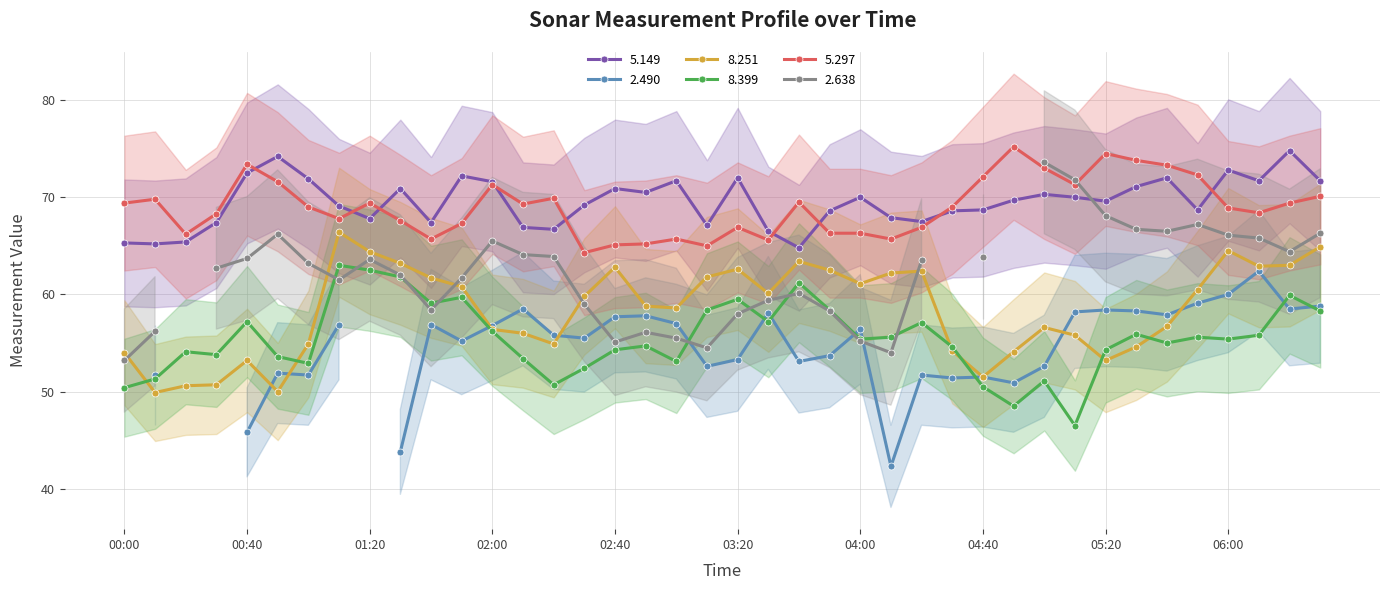

True or false: 5.149 and 8.399 cross at least once.

False